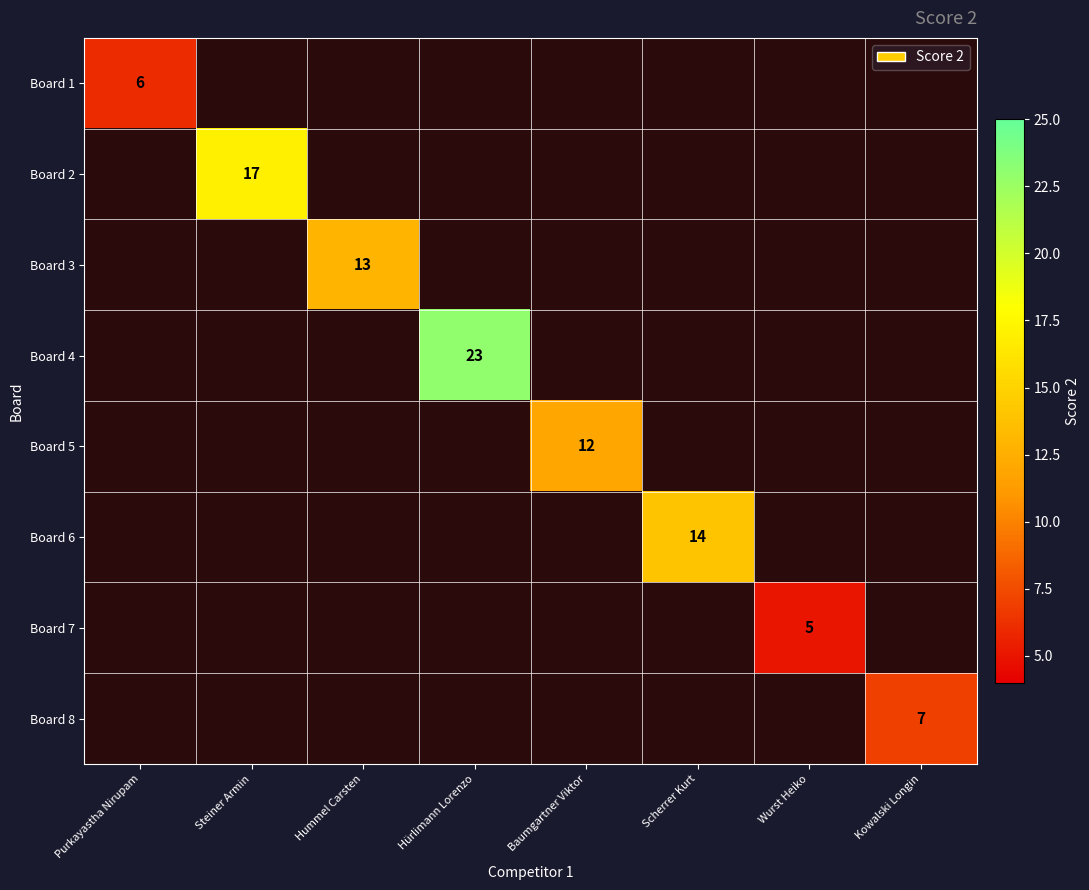

True or false: Board 2 has a value of 7 at Steiner Armin.

False